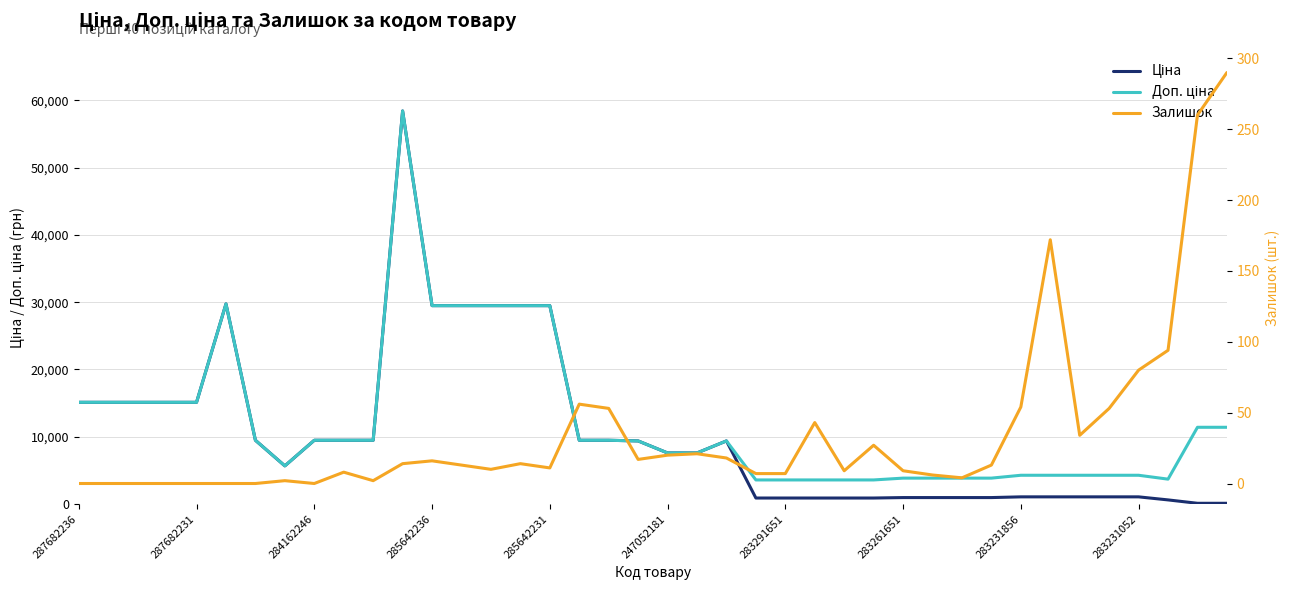

Which series has the largest total across all categories?

Доп. ціна